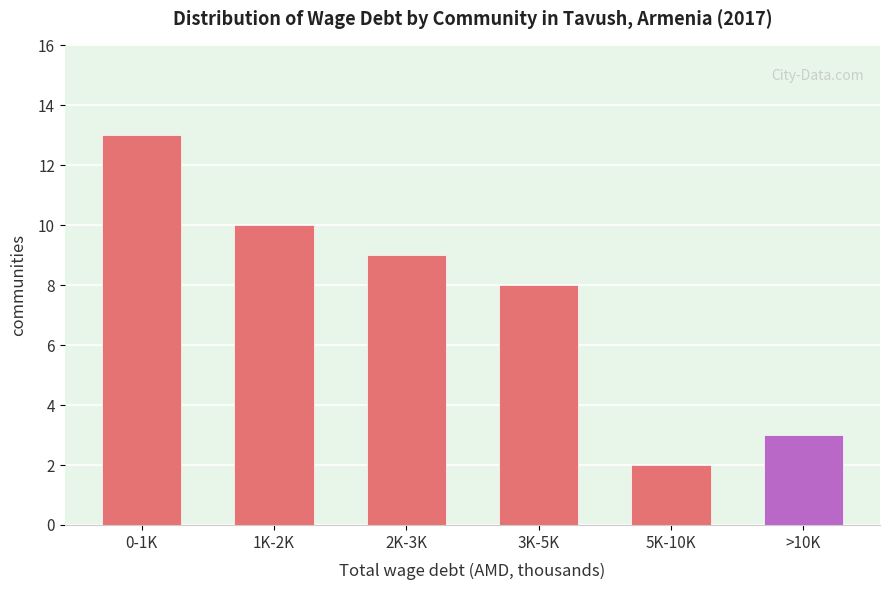

Reading right to left, transcribe all the data shown in this chart.

3	2	8	9	10	13